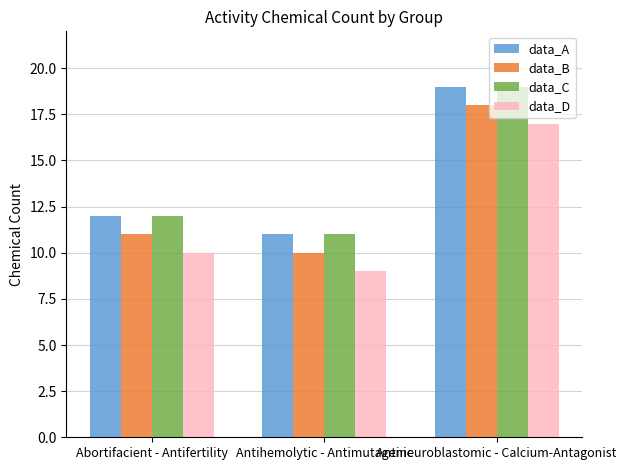

What is the difference between the highest and lowest values at Antihemolytic - Antimutagenic?

2